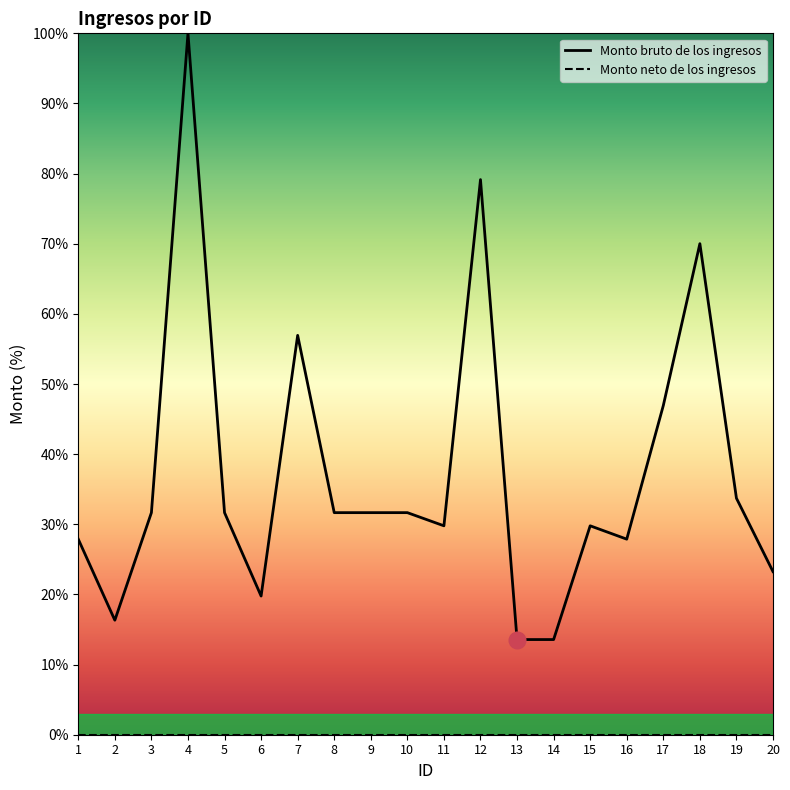

How many data points in Monto bruto de los ingresos are less than 31?

9